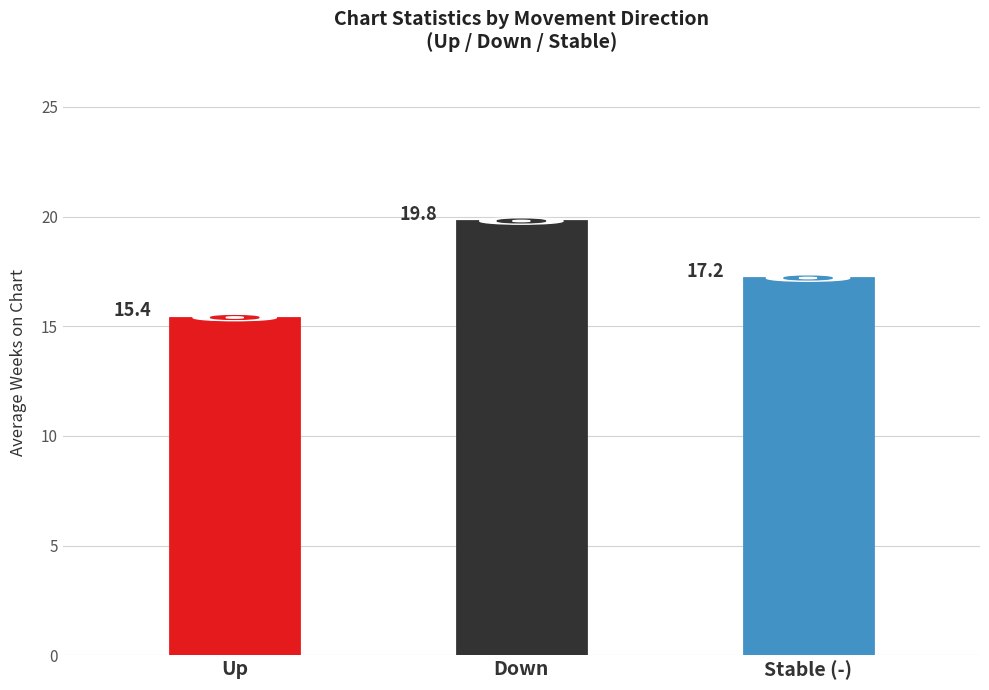

What position from the left is avg_weeks?

1